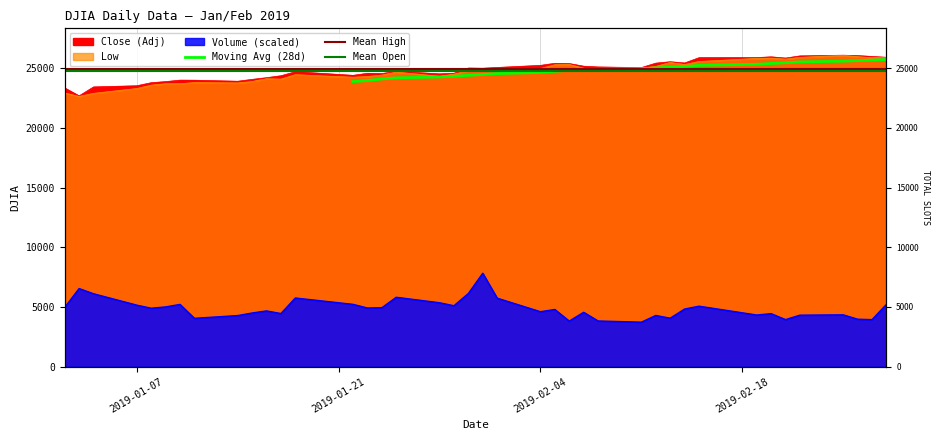

The volume series shows 8610.3 at 23. True or false?

False